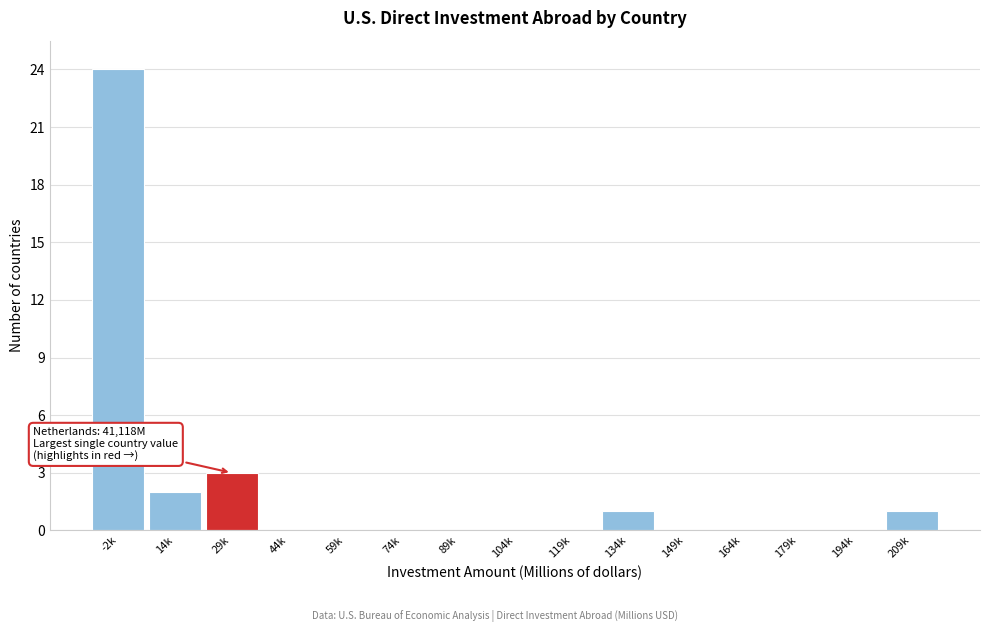

Reading left to right, extract all data points from this chart.

-2k=24	14k=2	29k=3	44k=0	59k=0	74k=0	89k=0	104k=0	119k=0	134k=1	149k=0	164k=0	179k=0	194k=0	209k=1